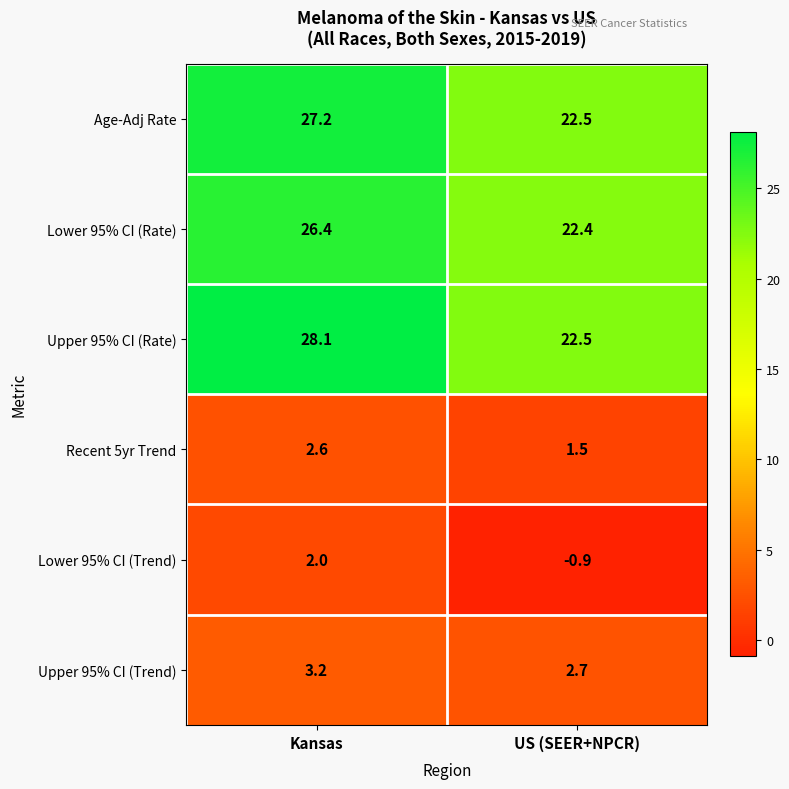

The Lower 95% CI (Trend) series shows 2.0 at Kansas. True or false?

True